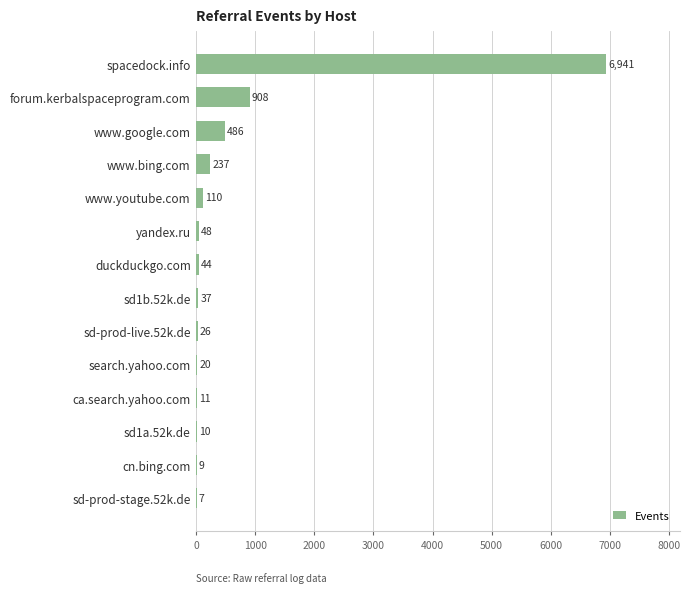

What is the maximum value shown in the chart?

6941